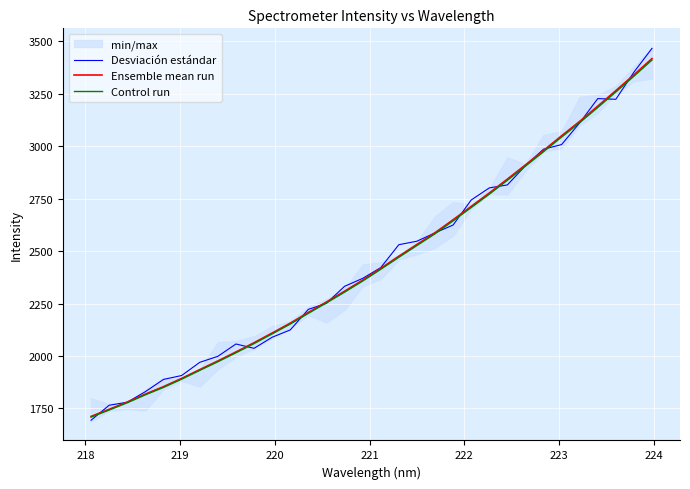

What is the lowest value of the Control run series?

1708.9